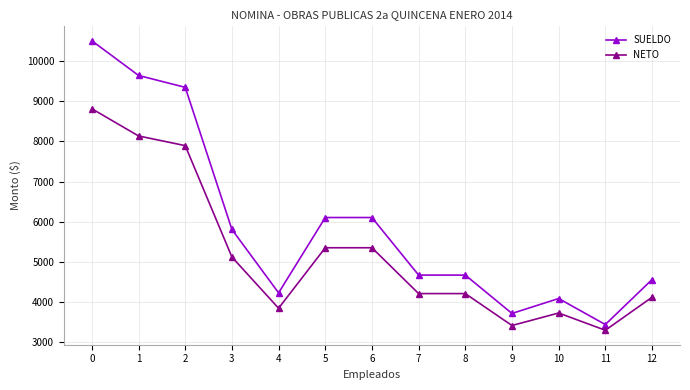

At which category does NETO reach its first local valley?

4